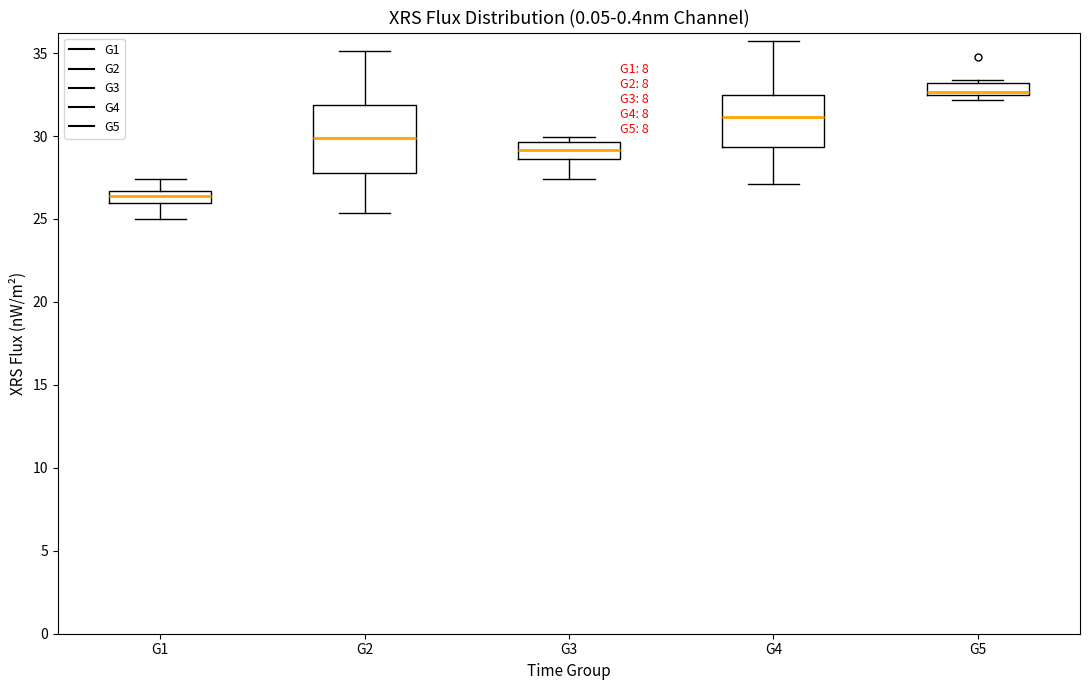

Where does the upper whisker of the box for G4 end on the y-axis? The values are not printed on the chart, so give them approximately, as read against the axis.

35.5